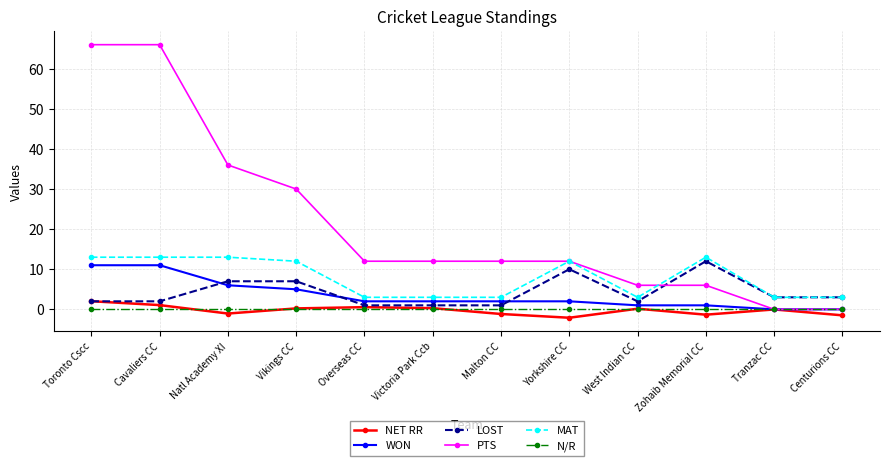

True or false: LOST has more than 0 points higher than both neighbors.

True